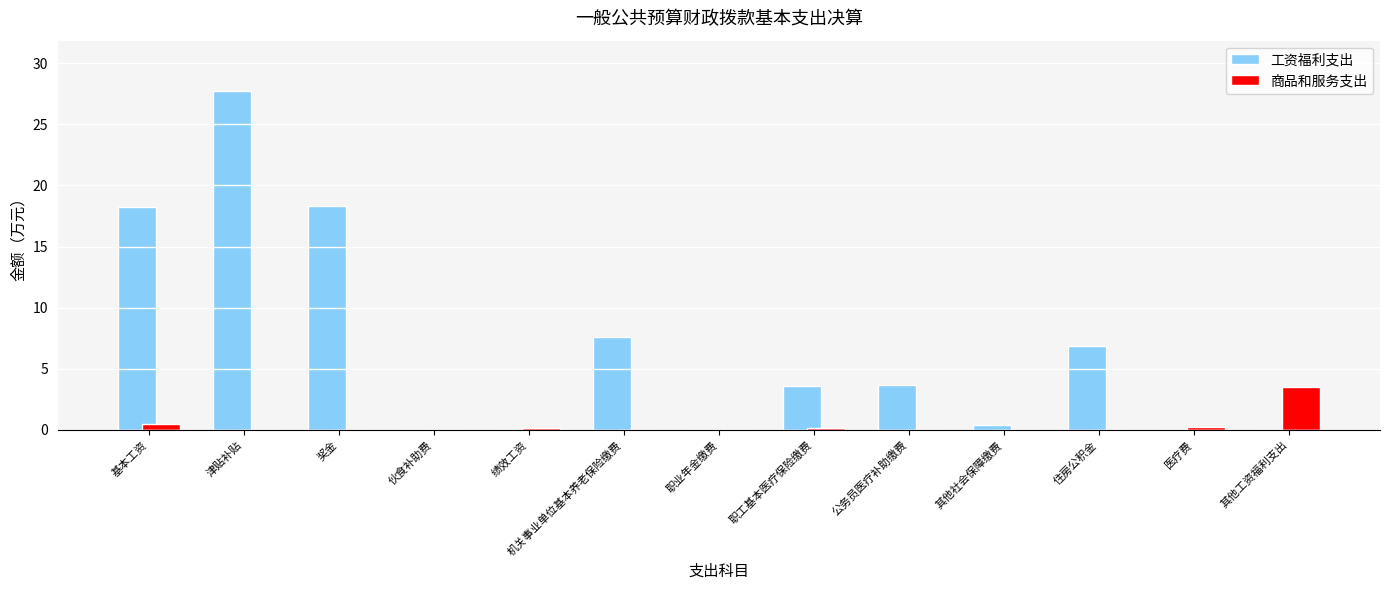

The 商品和服务支出 series shows 0.0 at 奖金. True or false?

True